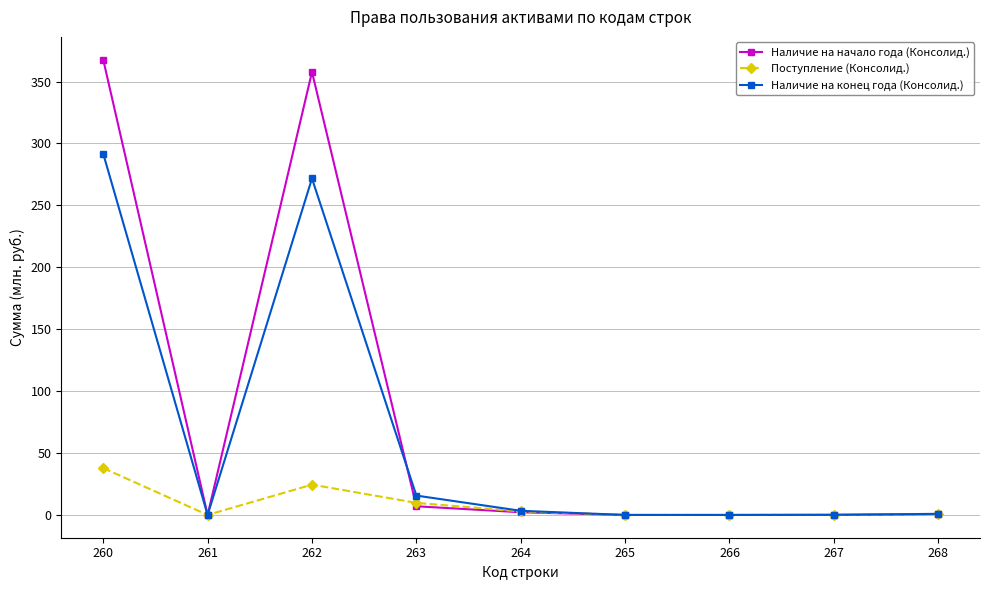

What is the difference between the maximum and second lowest values in the Наличие на начало года (Консолид.) series?

367.7